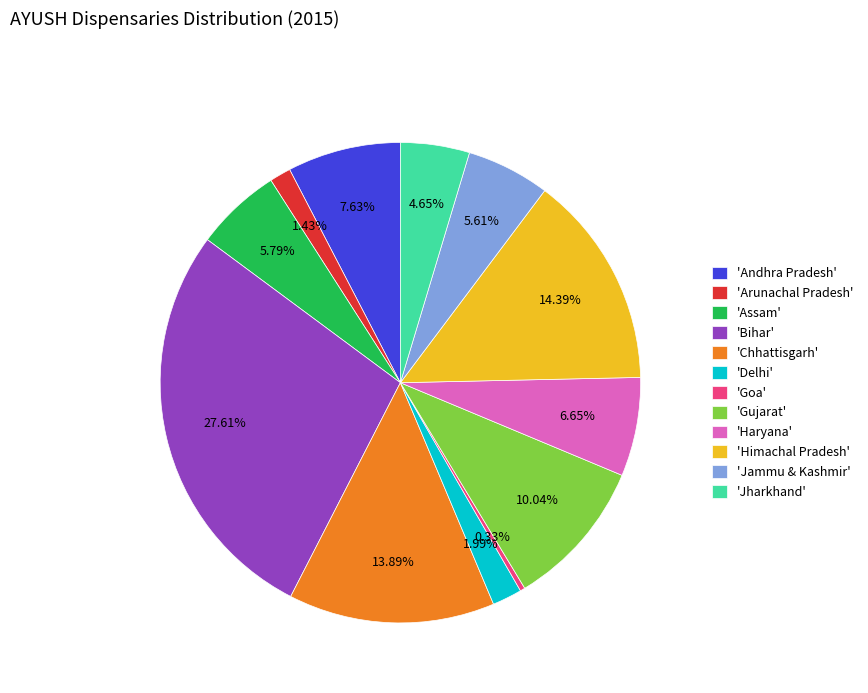

Is there a majority slice in this chart?

No